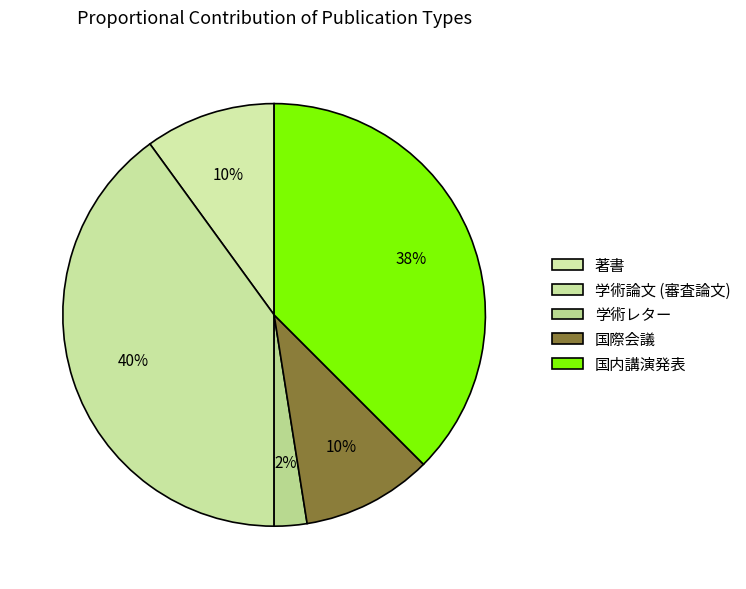

Does 学術論文 (審査論文) account for over 50% of the chart?

No